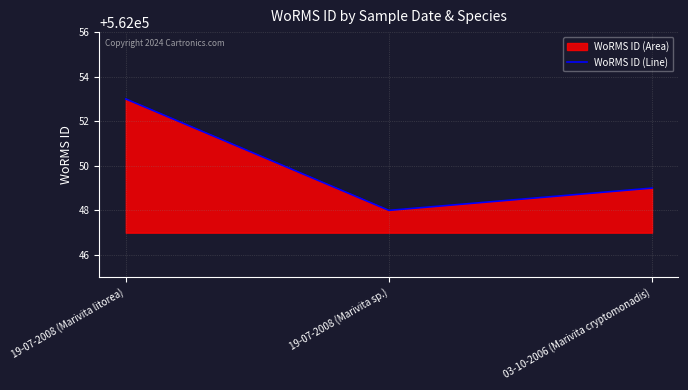

Rank the categories by value from highest to lowest.

19-07-2008 (Marivita litorea), 03-10-2006 (Marivita cryptomonadis), 19-07-2008 (Marivita sp.)